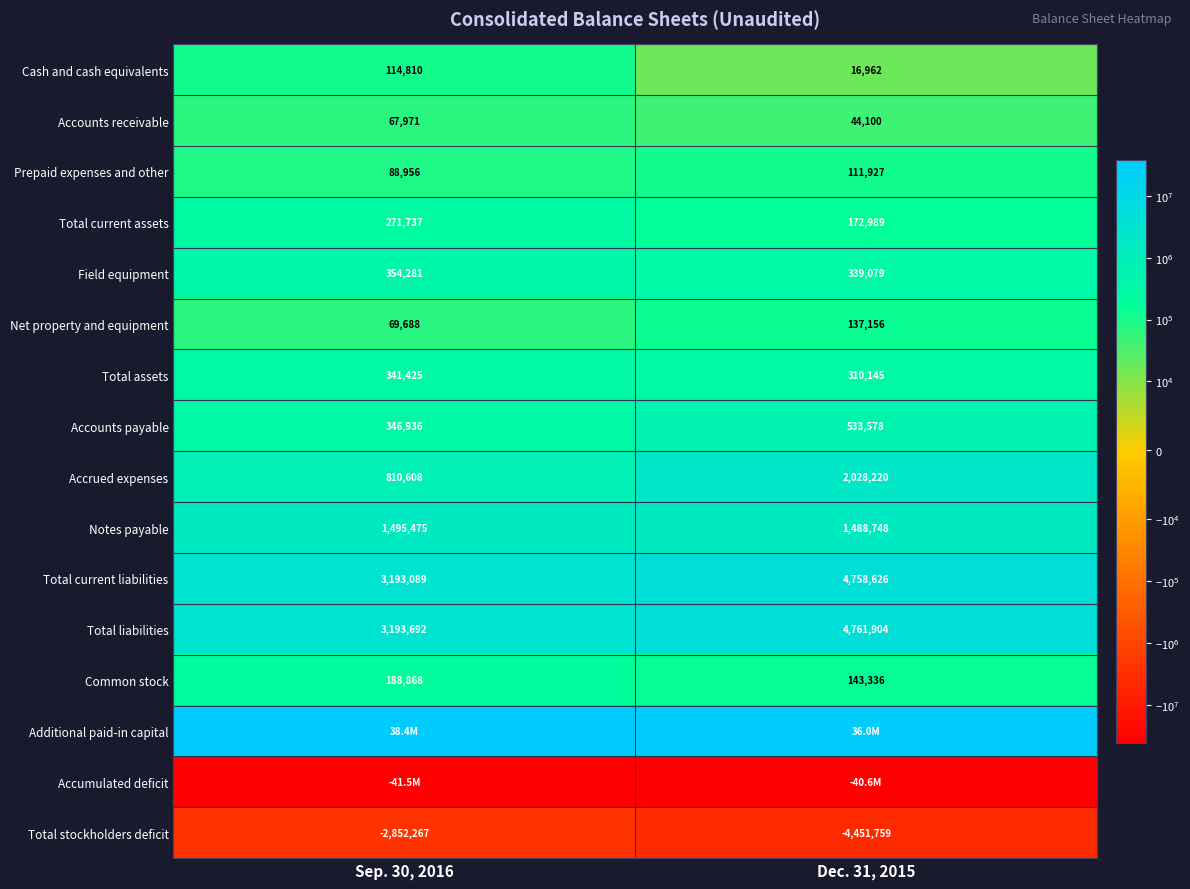

At how many categories does at least one series exceed 23844530?

2